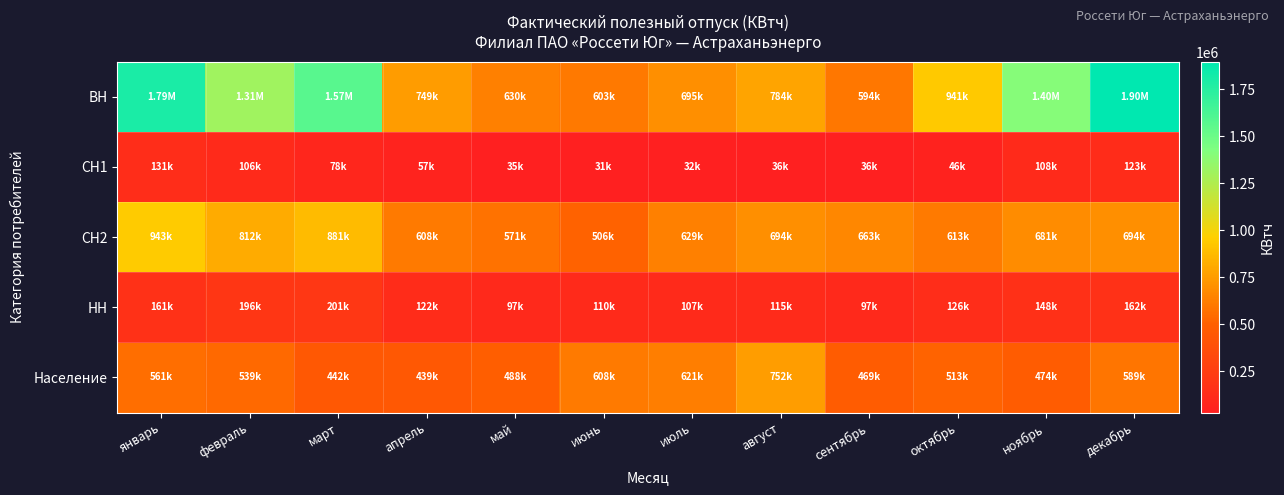

How many data points does each series have?

12